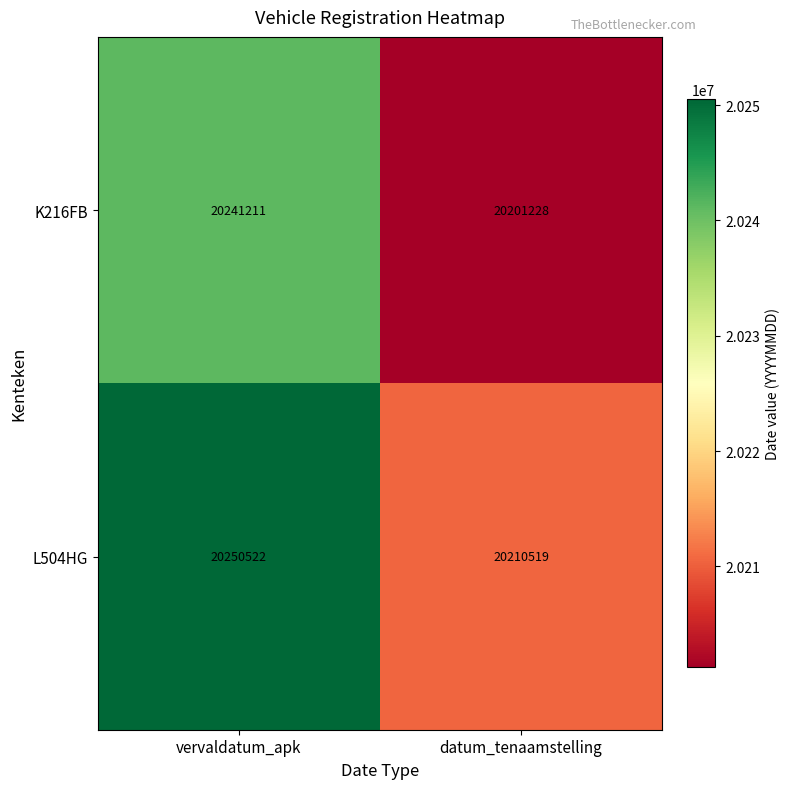

Which series changed the most between vervaldatum_apk and datum_tenaamstelling?

L504HG